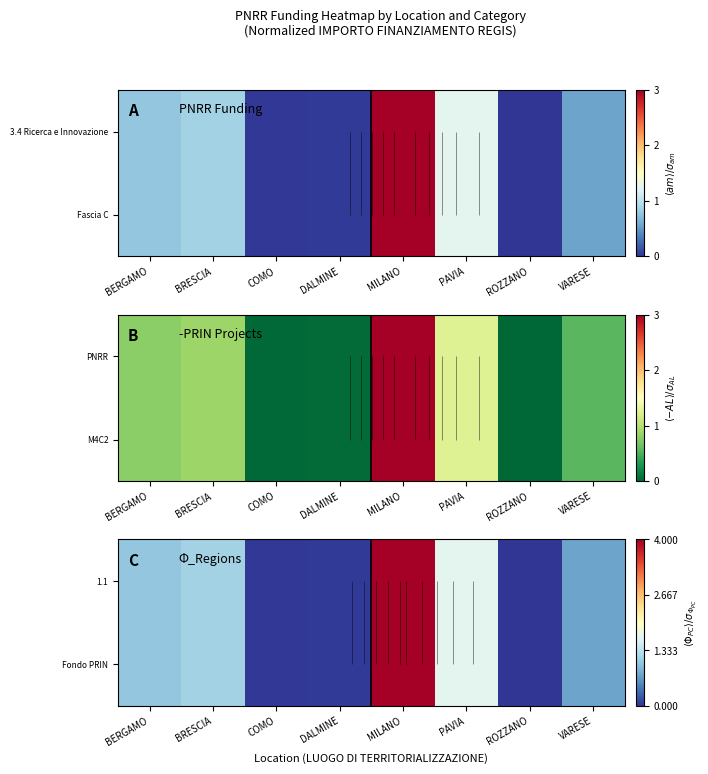

The value of 1.1 at PAVIA is 0.5. True or false?

False